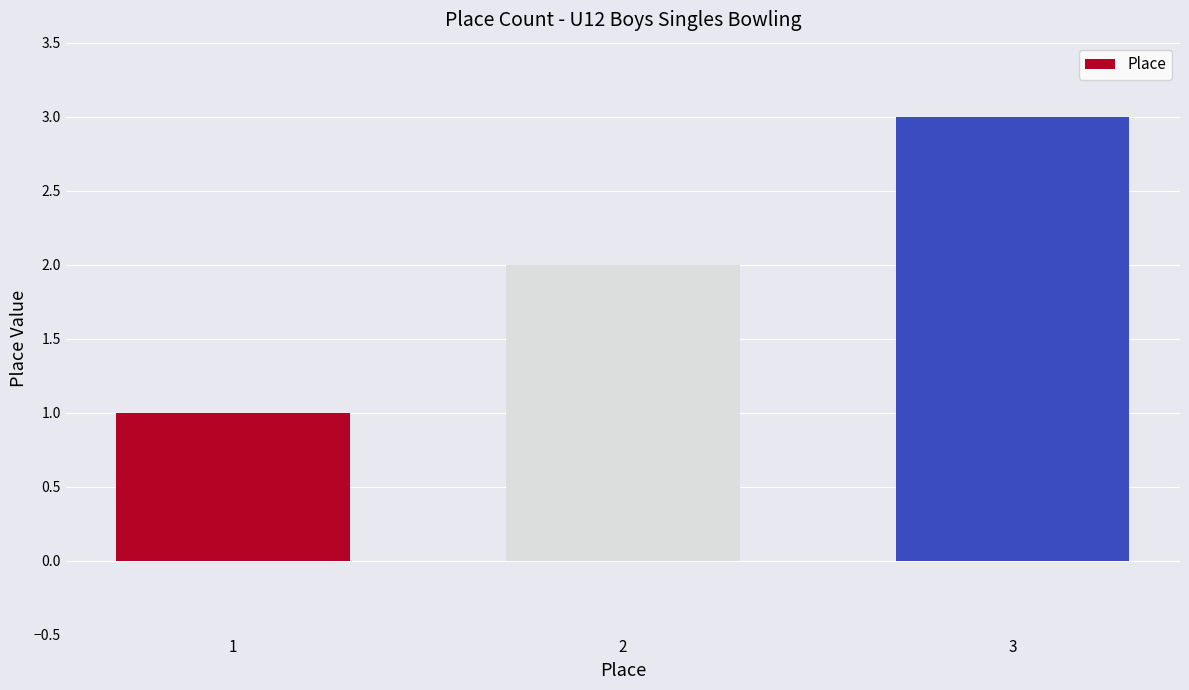

Are the bars grouped side by side (vs. stacked)?

No